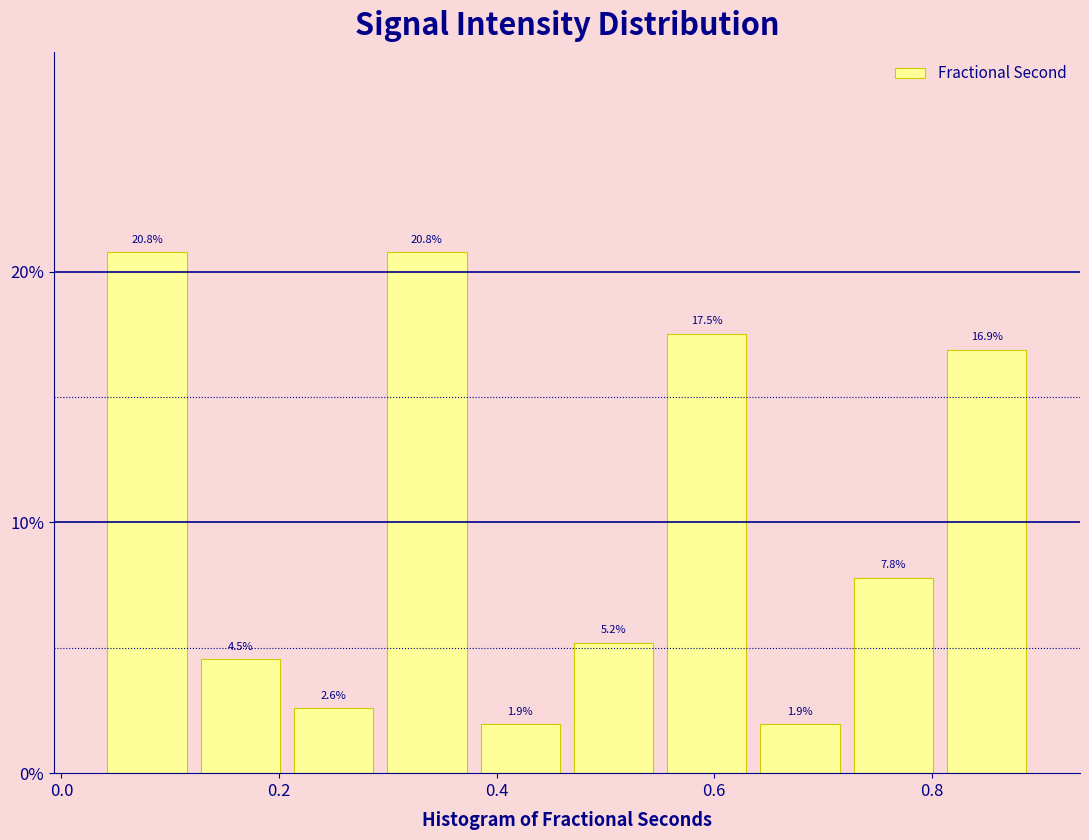

Reading left to right, transcribe this chart: for each bar, give the range it covers on the x-axis and its height. The bar edges are not printed on the chart, so give them approximately, as read against the axis.

0.04 to 0.12: 20.8
0.12 to 0.20: 4.5
0.20 to 0.30: 2.6
0.30 to 0.38: 20.8
0.38 to 0.46: 1.9
0.46 to 0.56: 5.2
0.56 to 0.64: 17.5
0.64 to 0.72: 1.9
0.72 to 0.80: 7.8
0.80 to 0.90: 16.9